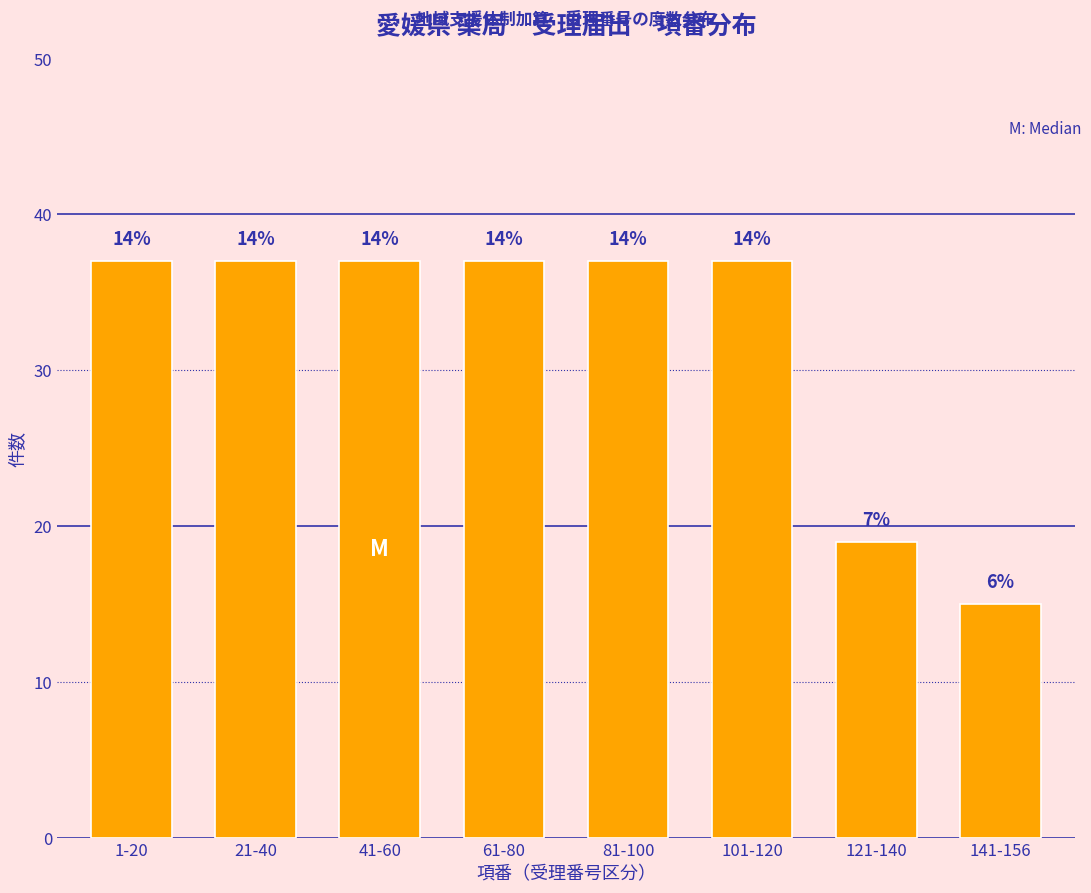

Are the bars horizontal?

No